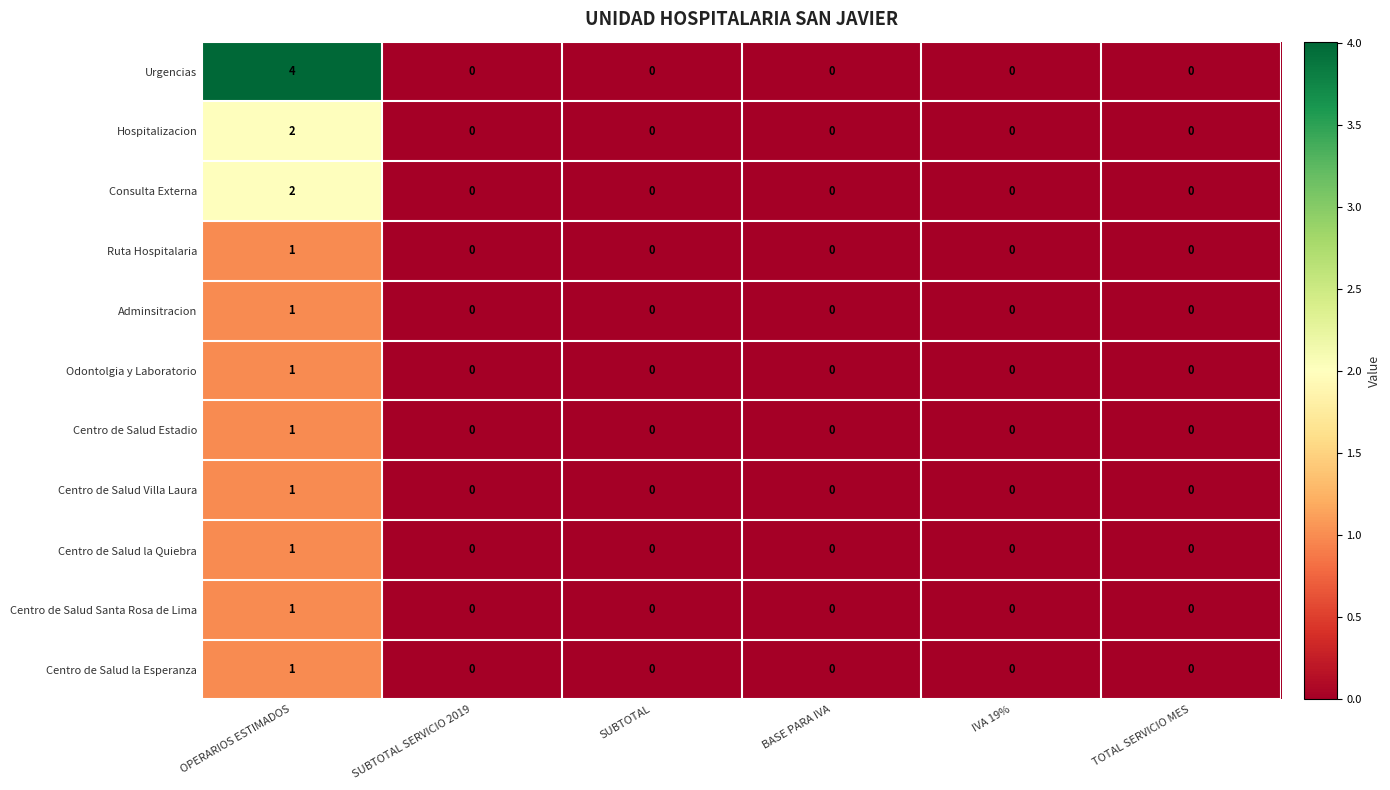

True or false: Odontolgia y Laboratorio has a value of -1 at IVA 19%.

False